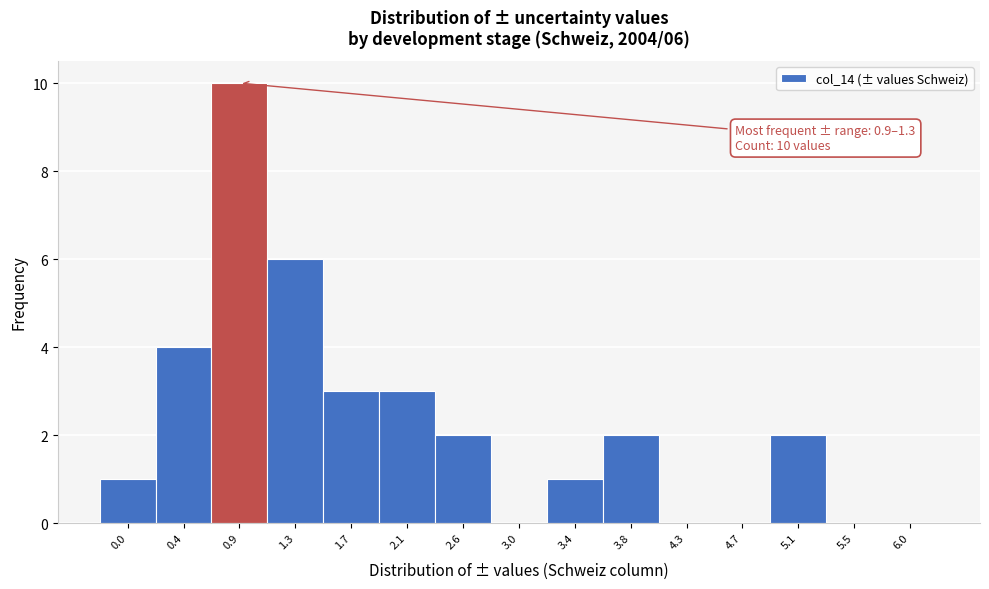

Reading right to left, list all the values displayed in this chart.

6.0=0	5.5=0	5.1=2	4.7=0	4.3=0	3.8=2	3.4=1	3.0=0	2.6=2	2.1=3	1.7=3	1.3=6	0.9=10	0.4=4	0.0=1